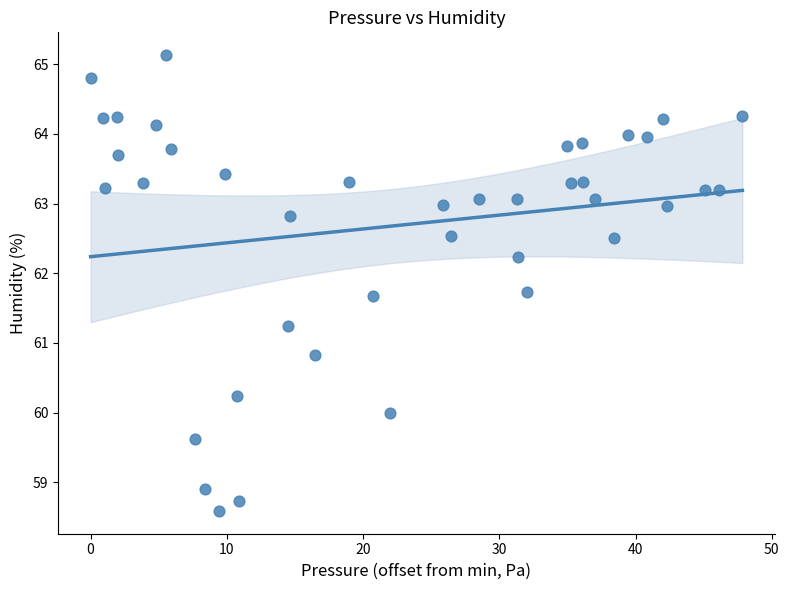

What is the range of Y values (max minus min)?

6.5